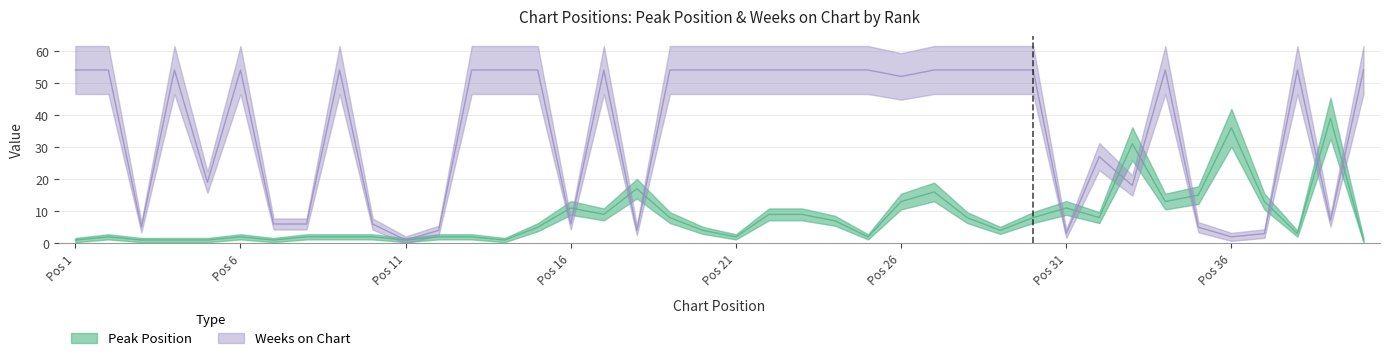

What is the approximate value of Peak Position at Pos 36, to the nearest 10?

40